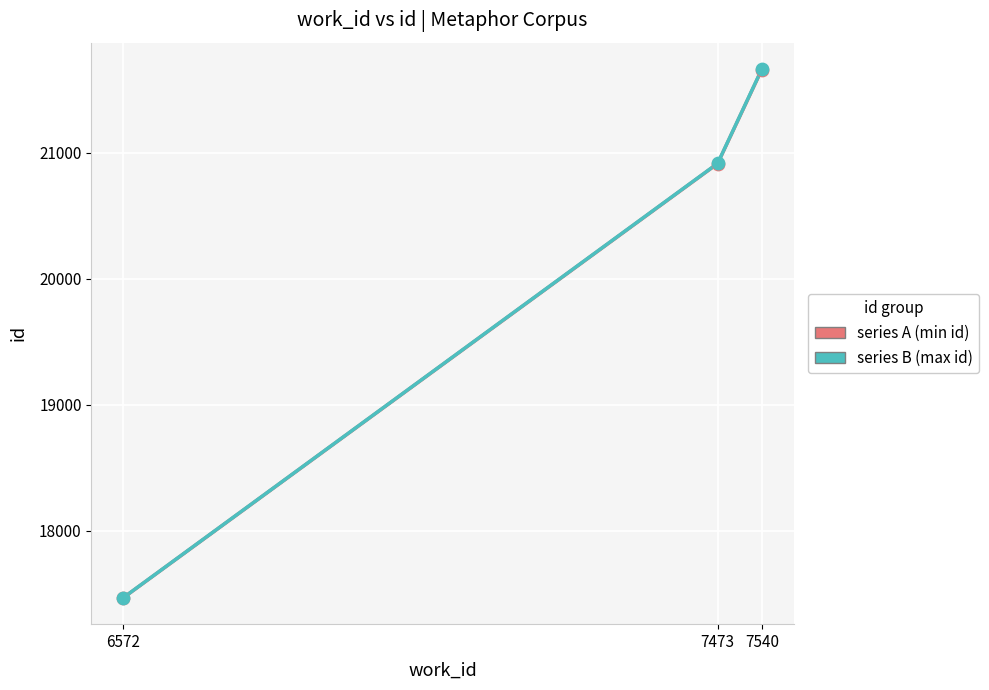

Is the value of mean id at 7540 greater than the value of max id (series B) at 6572?

Yes